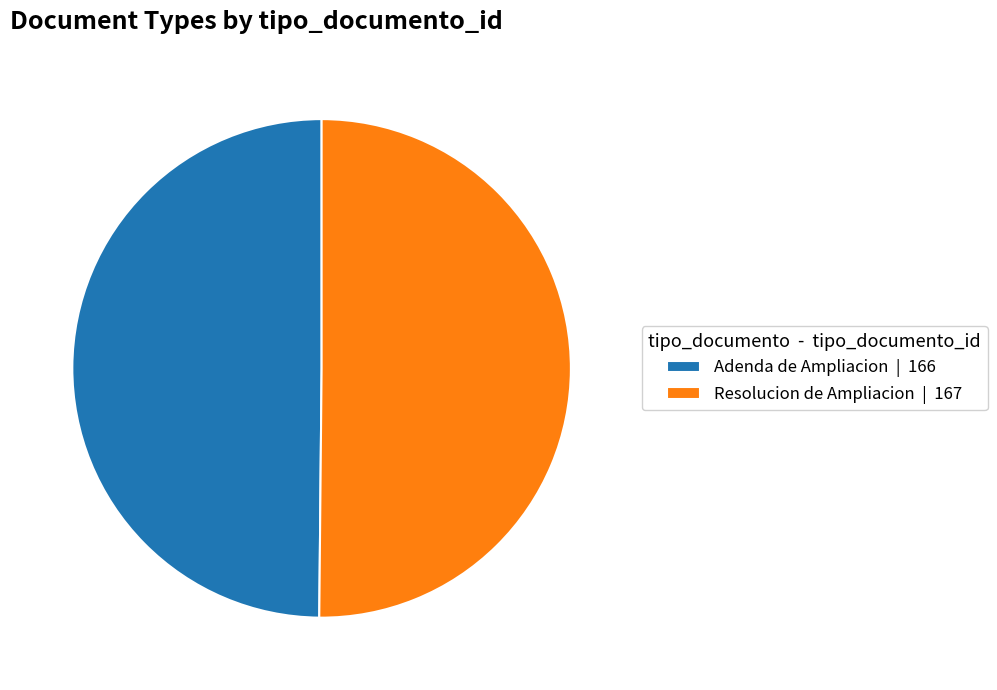

The Adenda de Ampliacion slice represents 42% of the pie. True or false?

False